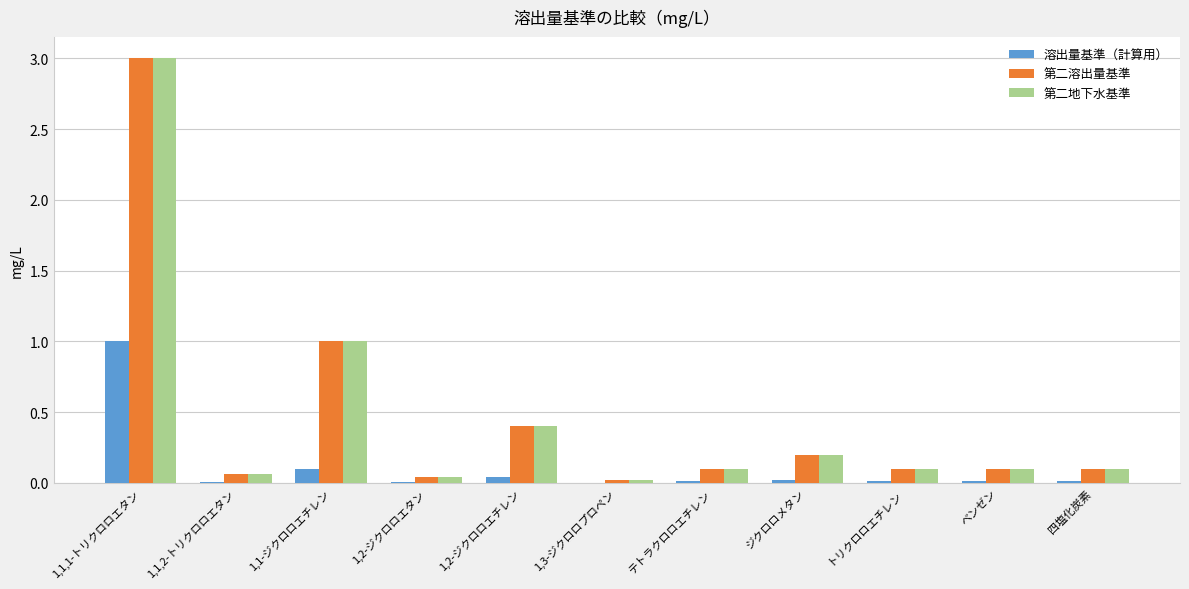

What is the sum of all 溶出量基準（計算用） values?

1.2